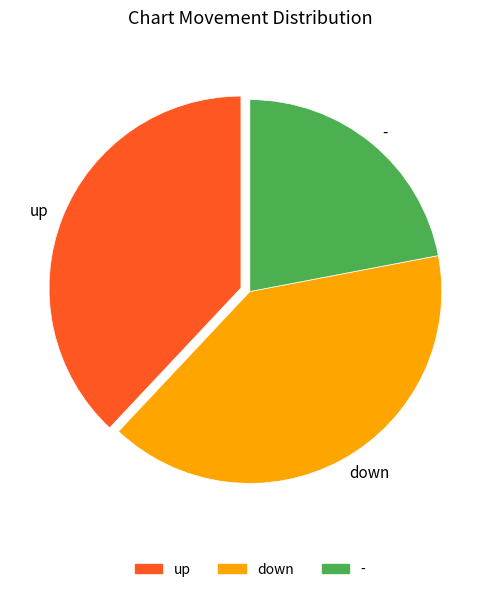

What is the smallest slice in the pie chart?

-